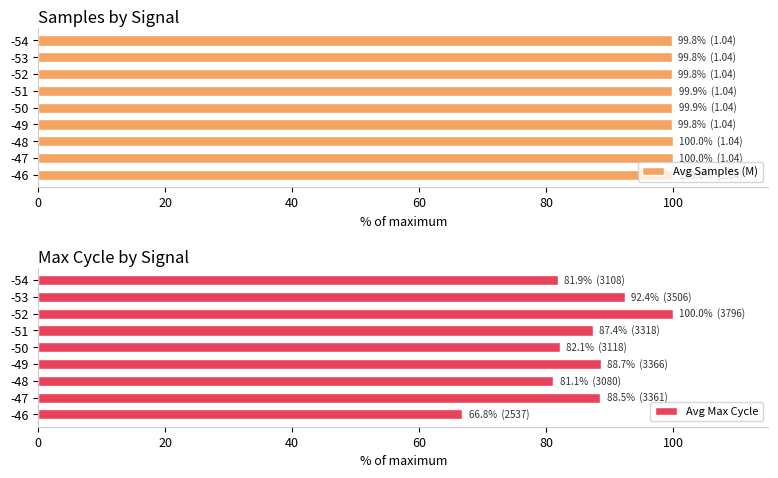

Which series has the widest spread of values?

Avg Max Cycle